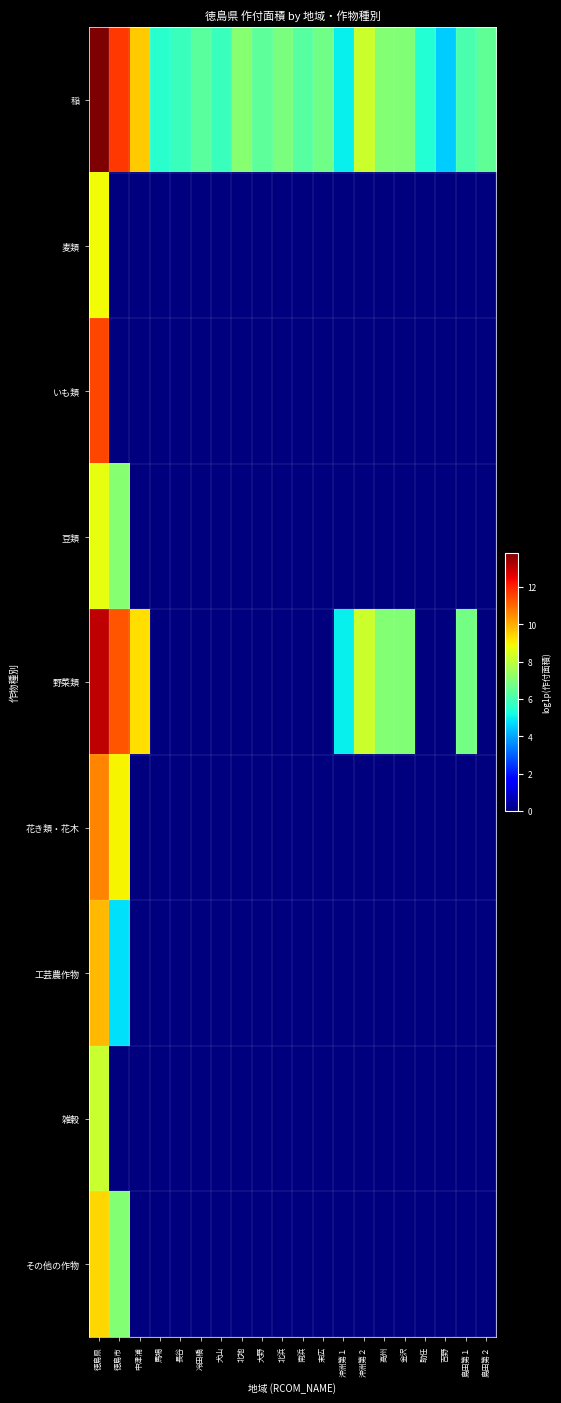

Which series has the widest spread of values?

野菜類